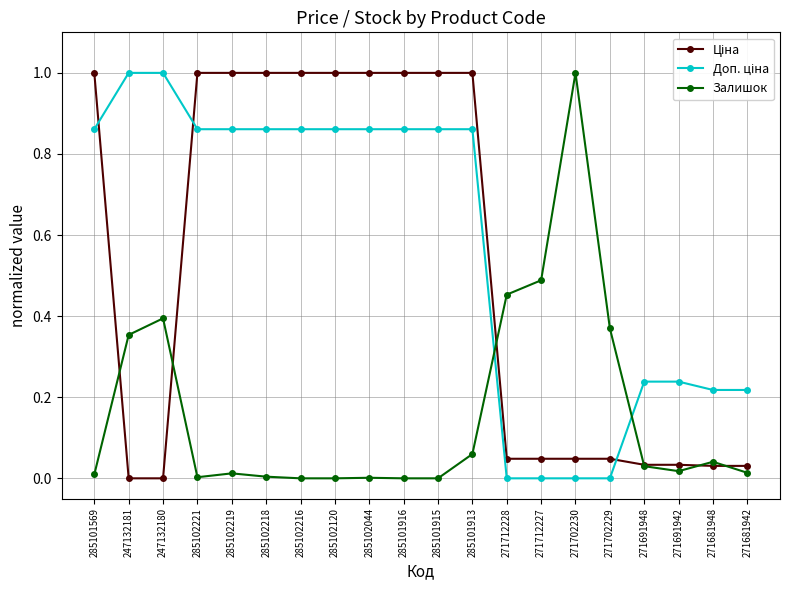

What is the label of the 12th point from the left?

285101913